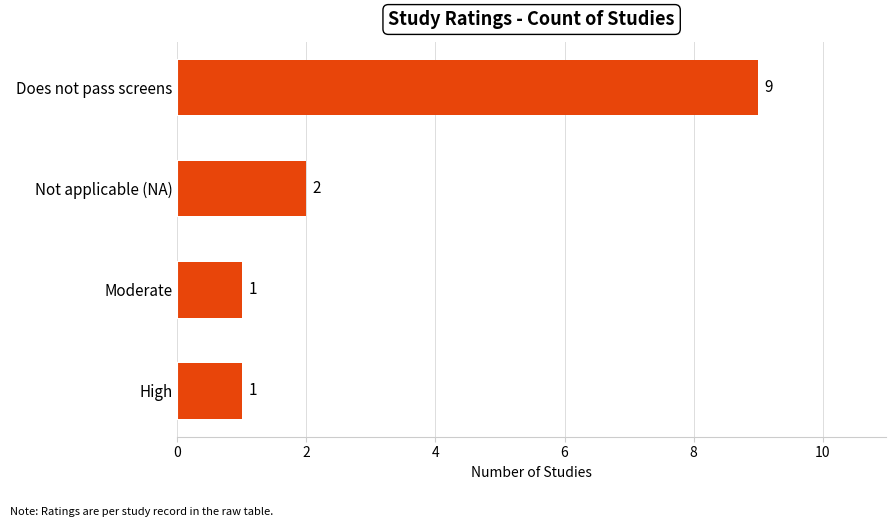

What is the average value?

3